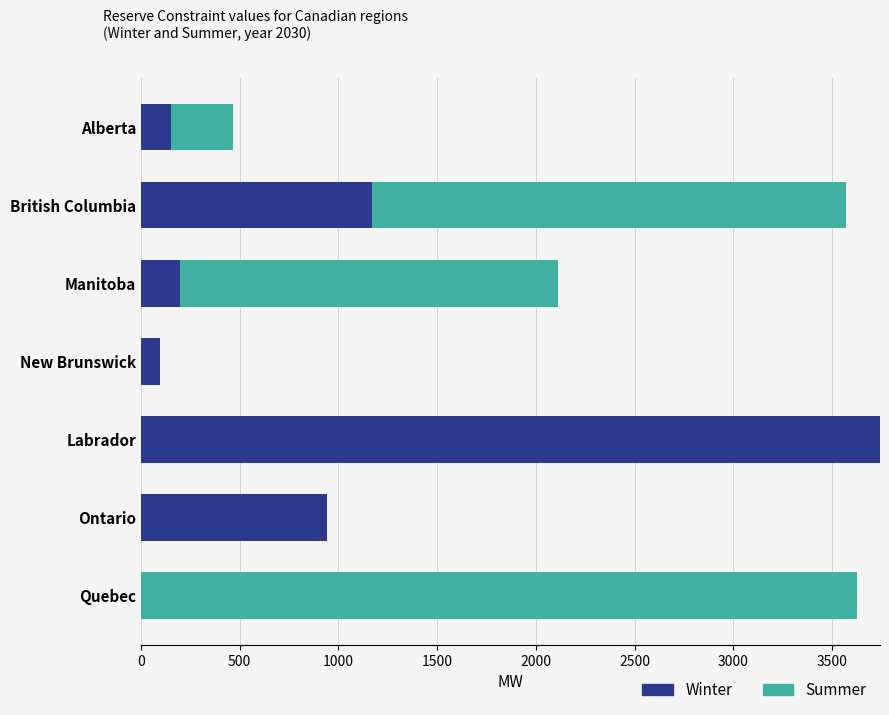

The Winter series shows 1257.6 at Labrador. True or false?

False